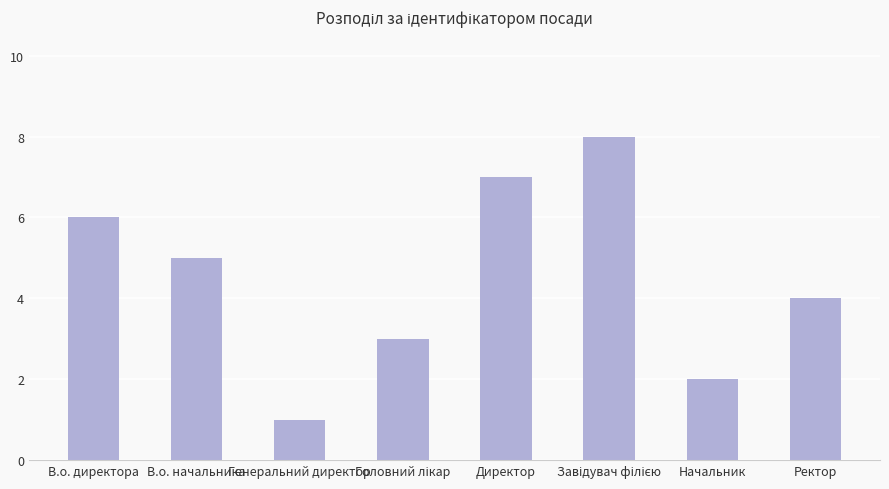

What position from the left is В.о. директора?

1